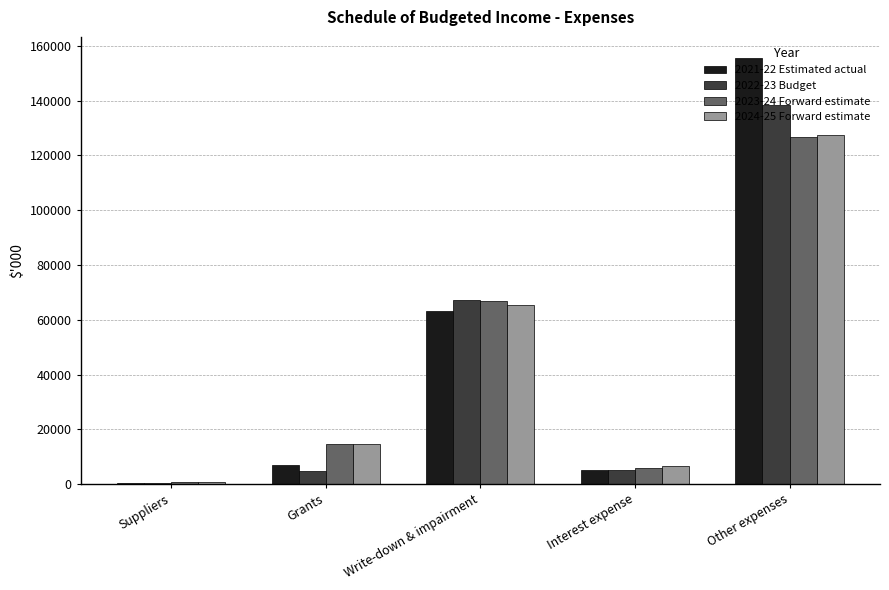

List the labels in order of 2024-25 Forward estimate value, largest first.

Other expenses, Write-down & impairment, Grants, Interest expense, Suppliers